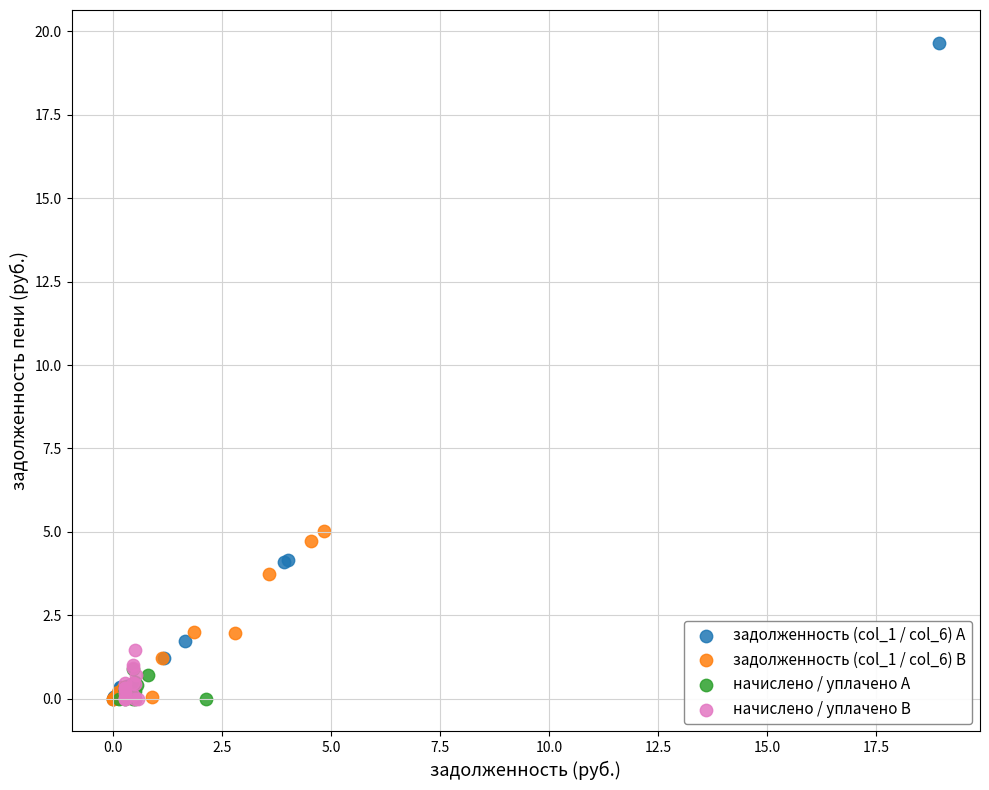

Which series has the largest Y range (max minus min)?

задолженность (col_1 / col_6) A